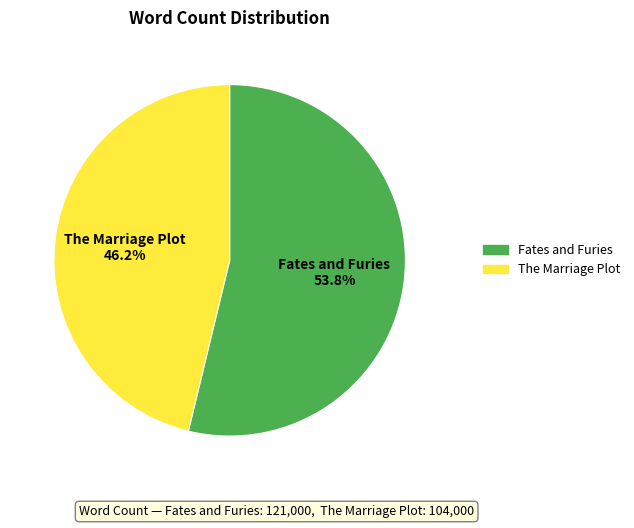

To the nearest percent, what is the combined percentage of The Marriage Plot and Fates and Furies?

100%